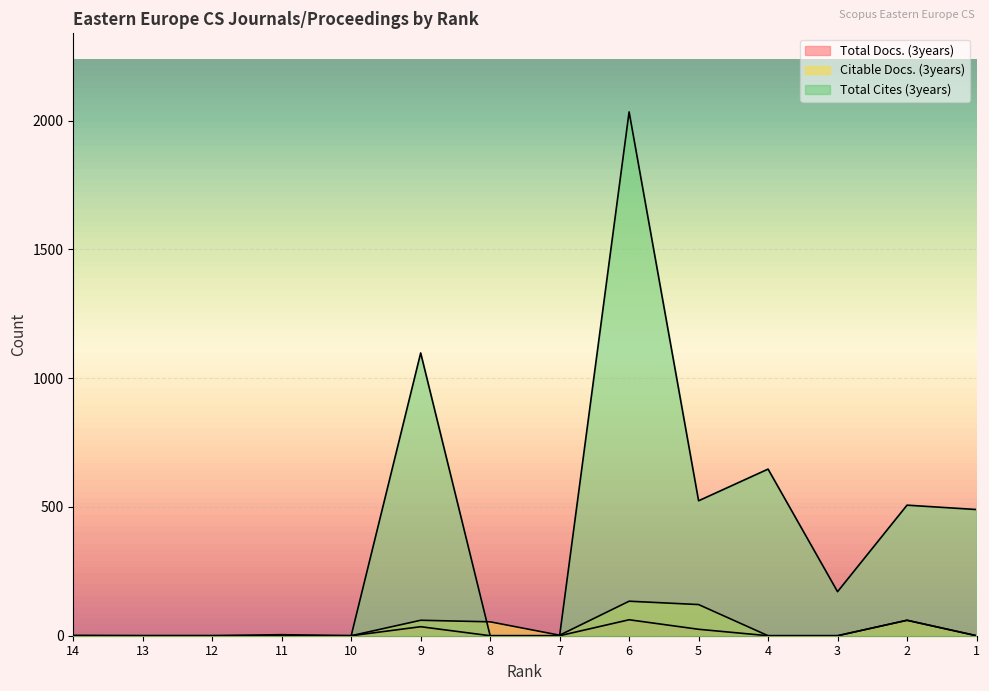

True or false: Citable Docs. (3years) has a value of 134 at 6.

True